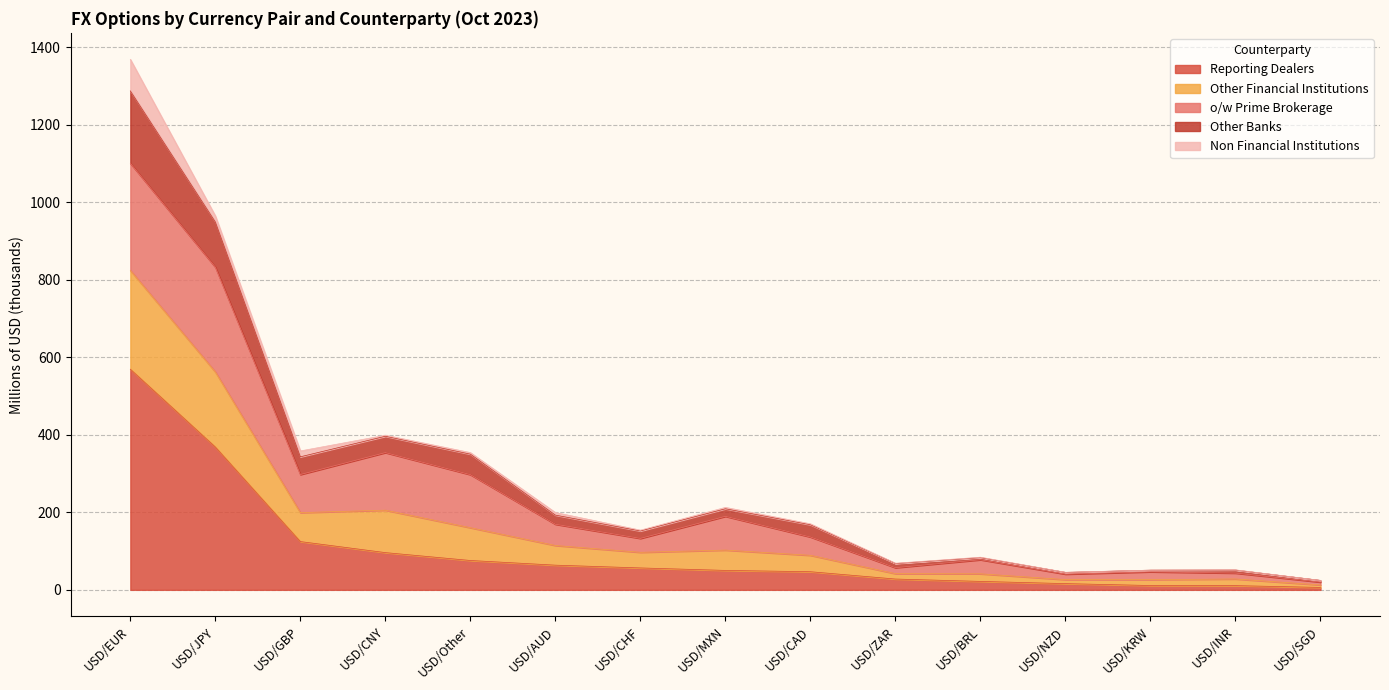

Which category has the highest value in the Reporting Dealers series?

USD/EUR